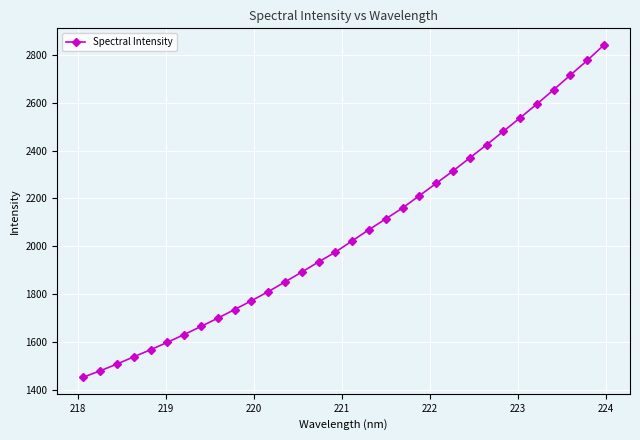

What is the value of the 8th point from the left?

1664.2